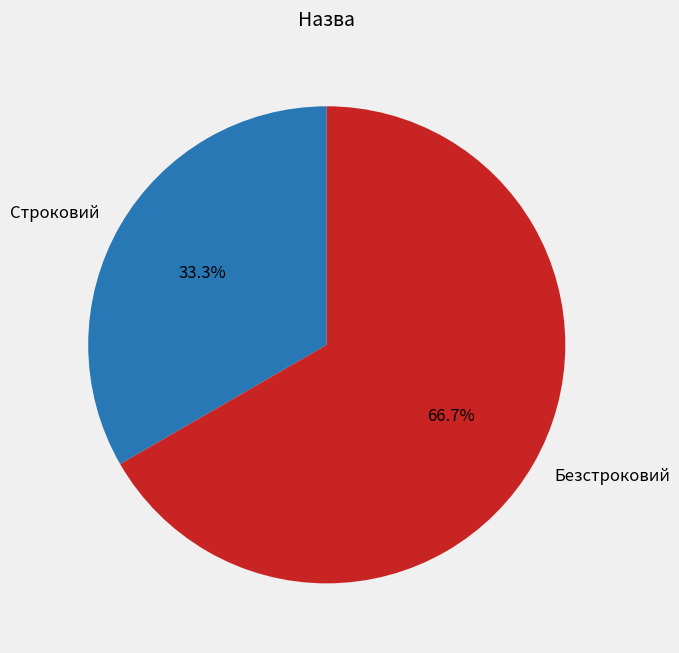

Rank the categories by value from lowest to highest.

Строковий, Безстроковий